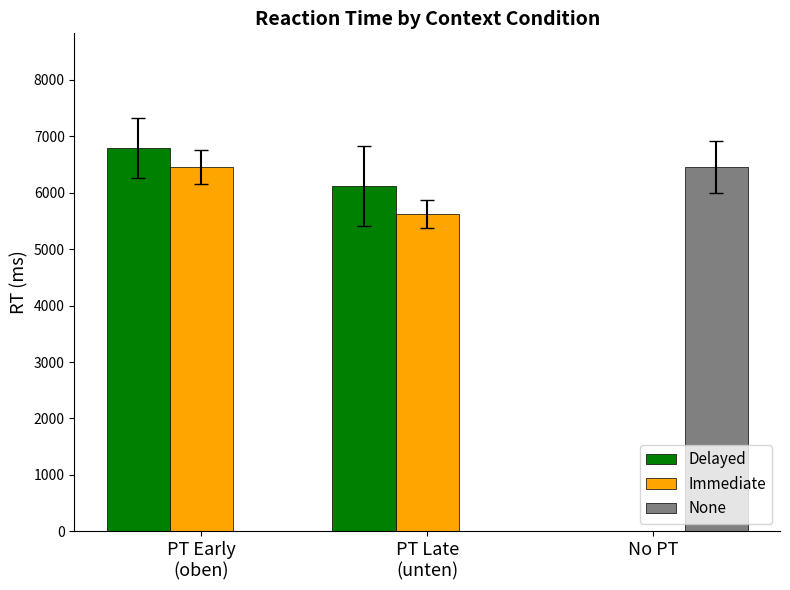

Which series has the largest total across all categories?

Delayed